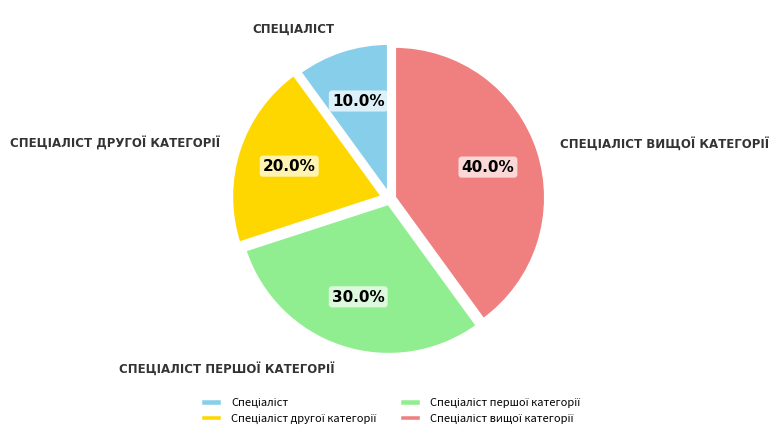

Does any single category account for the majority?

No